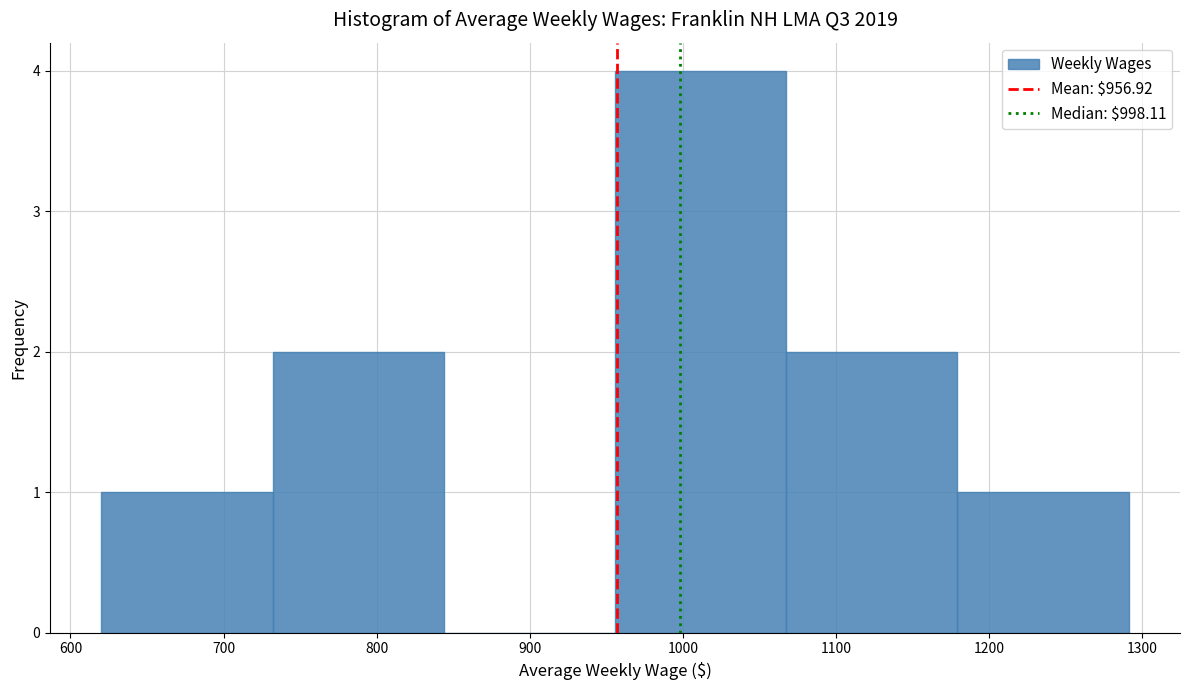

Reading left to right, transcribe this chart: for each bar, give the range it covers on the x-axis and its height. Neither the bar edges nor the heights are printed on the chart, so give them approximately, as read against the axes.

620 to 730: 1
730 to 840: 2
840 to 960: 0
960 to 1070: 4
1070 to 1180: 2
1180 to 1290: 1